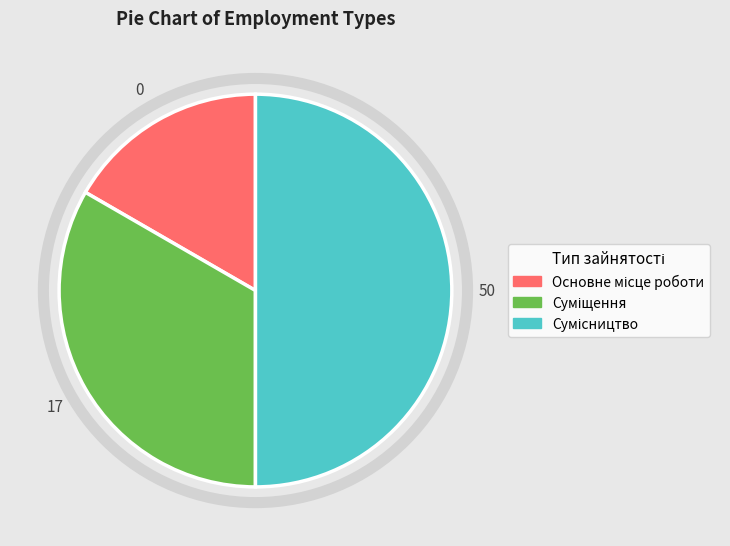

To the nearest percent, what percentage of the pie is Суміщення?

33%